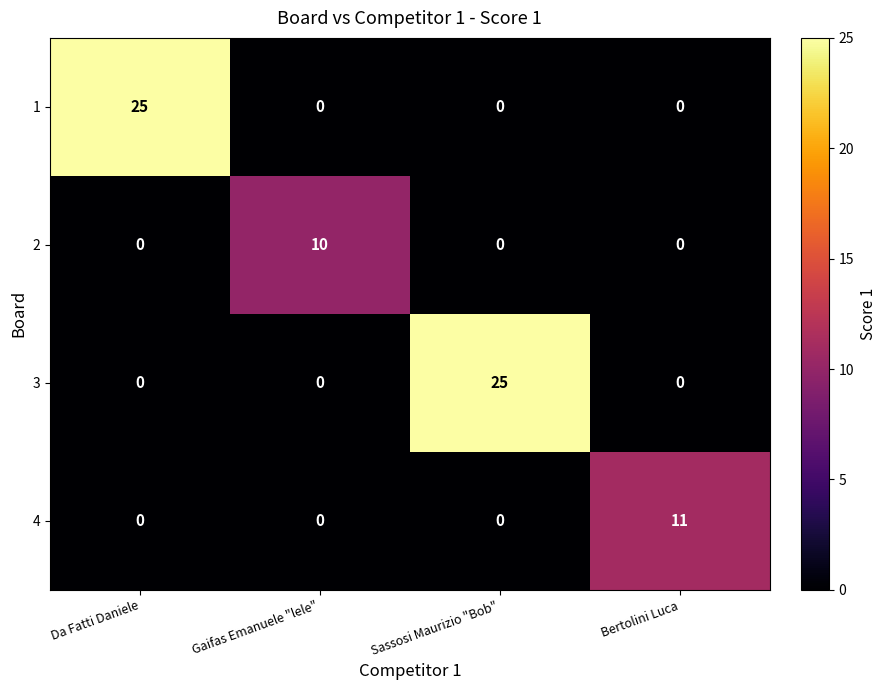

How many data points does each series have?

4